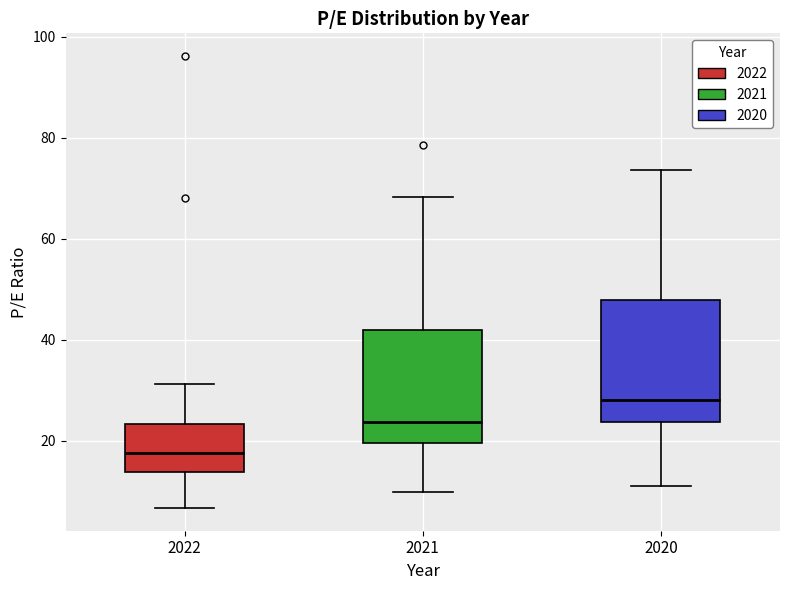

Reading left to right, read every box against the y-axis: the position of its median line, the range the box covers, and the ends of its whiskers. The values are not printed on the chart, so give them approximately, as read against the axis.

2022: median 18, box 14 to 24, whiskers 6 to 32
2021: median 24, box 20 to 42, whiskers 10 to 68
2020: median 28, box 24 to 48, whiskers 12 to 74